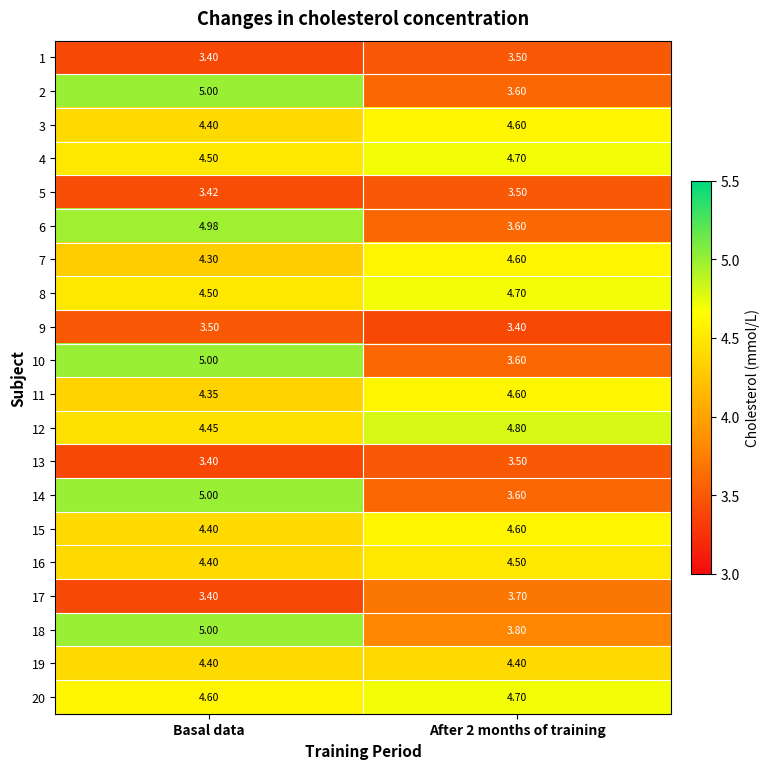

Is the value of 7 at Basal data greater than the value of 1 at After 2 months of training?

Yes